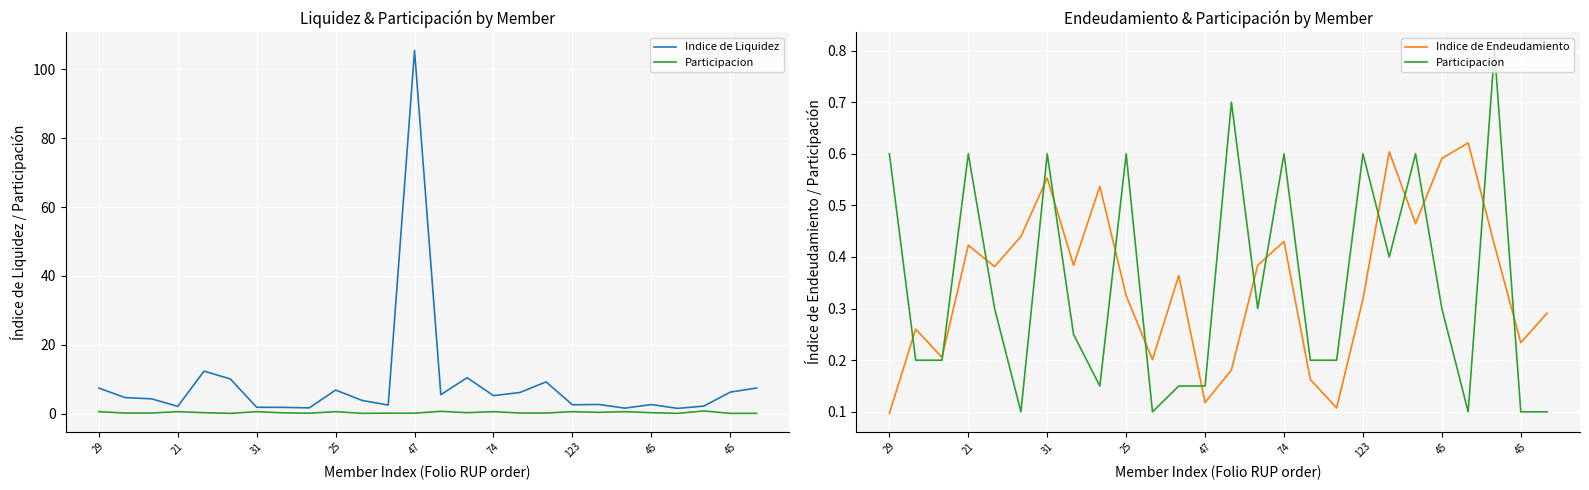

Which series has the largest range (max minus min)?

Indice de Liquidez